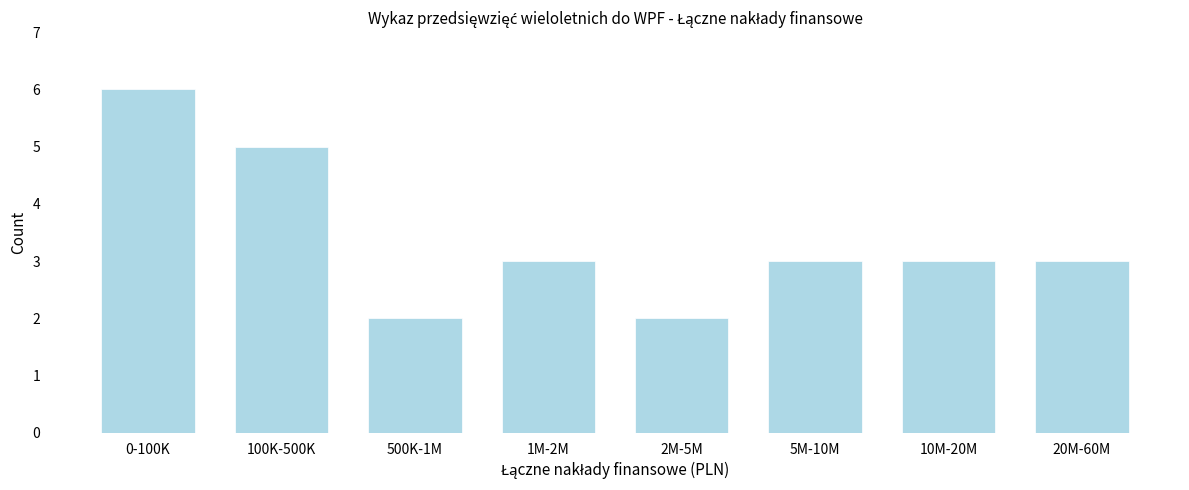

Reading left to right, list all the values displayed in this chart.

0-100K=6	100K-500K=5	500K-1M=2	1M-2M=3	2M-5M=2	5M-10M=3	10M-20M=3	20M-60M=3